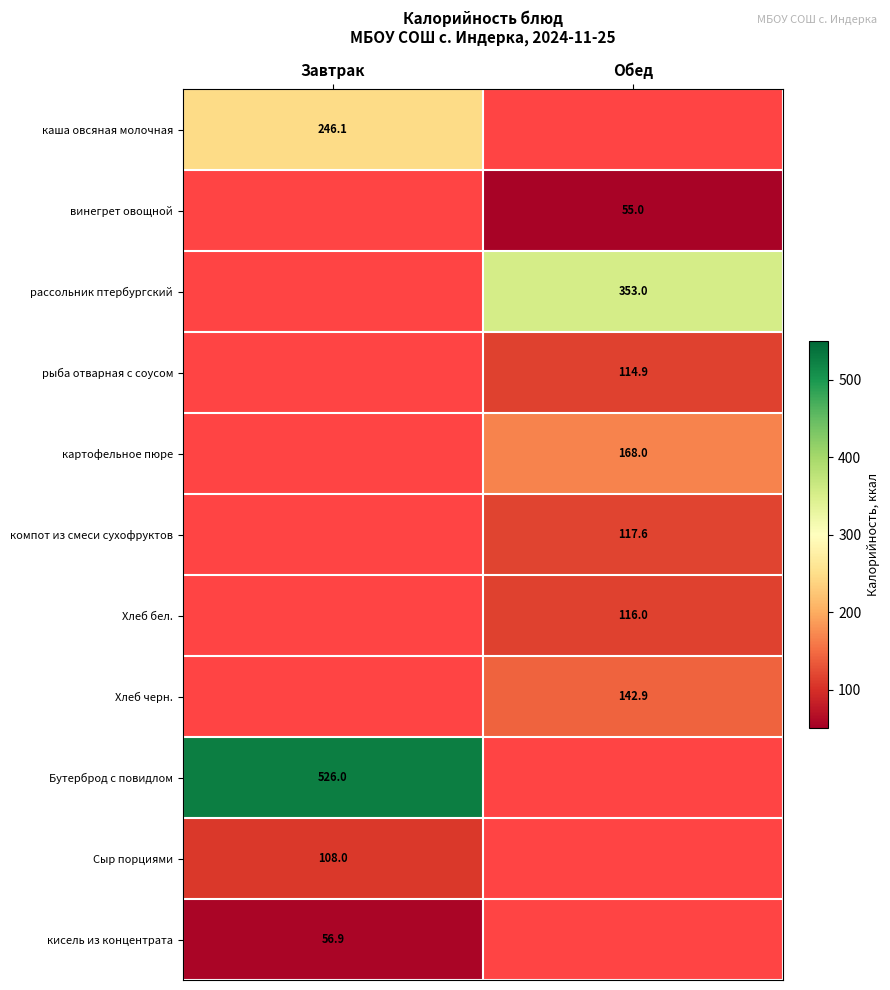

Is the value of кисель из концентрата at Завтрак greater than the value of Хлеб черн. at Обед?

No